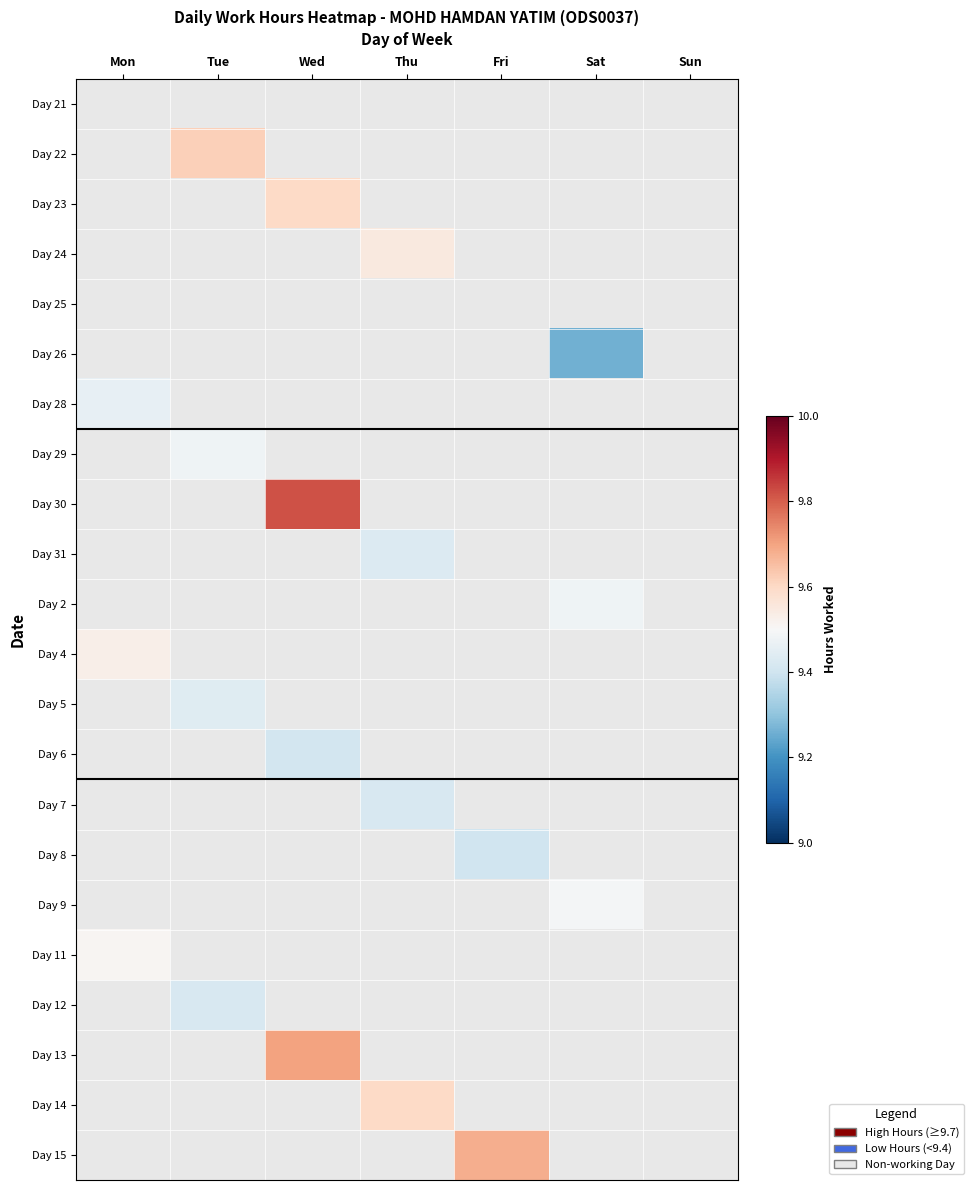

Reading left to right, extract all data points from this chart.

Day 21: Mon=0.0	Tue=0.0	Wed=0.0	Thu=0.0	Fri=0.0	Sat=0.0	Sun=0.0
Day 22: Mon=0.0	Tue=9.6	Wed=0.0	Thu=0.0	Fri=0.0	Sat=0.0	Sun=0.0
Day 23: Mon=0.0	Tue=0.0	Wed=9.6	Thu=0.0	Fri=0.0	Sat=0.0	Sun=0.0
Day 24: Mon=0.0	Tue=0.0	Wed=0.0	Thu=9.6	Fri=0.0	Sat=0.0	Sun=0.0
Day 25: Mon=0.0	Tue=0.0	Wed=0.0	Thu=0.0	Fri=0.0	Sat=0.0	Sun=0.0
Day 26: Mon=0.0	Tue=0.0	Wed=0.0	Thu=0.0	Fri=0.0	Sat=9.3	Sun=0.0
Day 28: Mon=9.5	Tue=0.0	Wed=0.0	Thu=0.0	Fri=0.0	Sat=0.0	Sun=0.0
Day 29: Mon=0.0	Tue=9.5	Wed=0.0	Thu=0.0	Fri=0.0	Sat=0.0	Sun=0.0
Day 30: Mon=0.0	Tue=0.0	Wed=9.8	Thu=0.0	Fri=0.0	Sat=0.0	Sun=0.0
Day 31: Mon=0.0	Tue=0.0	Wed=0.0	Thu=9.4	Fri=0.0	Sat=0.0	Sun=0.0
Day 2: Mon=0.0	Tue=0.0	Wed=0.0	Thu=0.0	Fri=0.0	Sat=9.5	Sun=0.0
Day 4: Mon=9.5	Tue=0.0	Wed=0.0	Thu=0.0	Fri=0.0	Sat=0.0	Sun=0.0
Day 5: Mon=0.0	Tue=9.4	Wed=0.0	Thu=0.0	Fri=0.0	Sat=0.0	Sun=0.0
Day 6: Mon=0.0	Tue=0.0	Wed=9.4	Thu=0.0	Fri=0.0	Sat=0.0	Sun=0.0
Day 7: Mon=0.0	Tue=0.0	Wed=0.0	Thu=9.4	Fri=0.0	Sat=0.0	Sun=0.0
Day 8: Mon=0.0	Tue=0.0	Wed=0.0	Thu=0.0	Fri=9.4	Sat=0.0	Sun=0.0
Day 9: Mon=0.0	Tue=0.0	Wed=0.0	Thu=0.0	Fri=0.0	Sat=9.5	Sun=0.0
Day 11: Mon=9.5	Tue=0.0	Wed=0.0	Thu=0.0	Fri=0.0	Sat=0.0	Sun=0.0
Day 12: Mon=0.0	Tue=9.4	Wed=0.0	Thu=0.0	Fri=0.0	Sat=0.0	Sun=0.0
Day 13: Mon=0.0	Tue=0.0	Wed=9.7	Thu=0.0	Fri=0.0	Sat=0.0	Sun=0.0
Day 14: Mon=0.0	Tue=0.0	Wed=0.0	Thu=9.6	Fri=0.0	Sat=0.0	Sun=0.0
Day 15: Mon=0.0	Tue=0.0	Wed=0.0	Thu=0.0	Fri=9.7	Sat=0.0	Sun=0.0